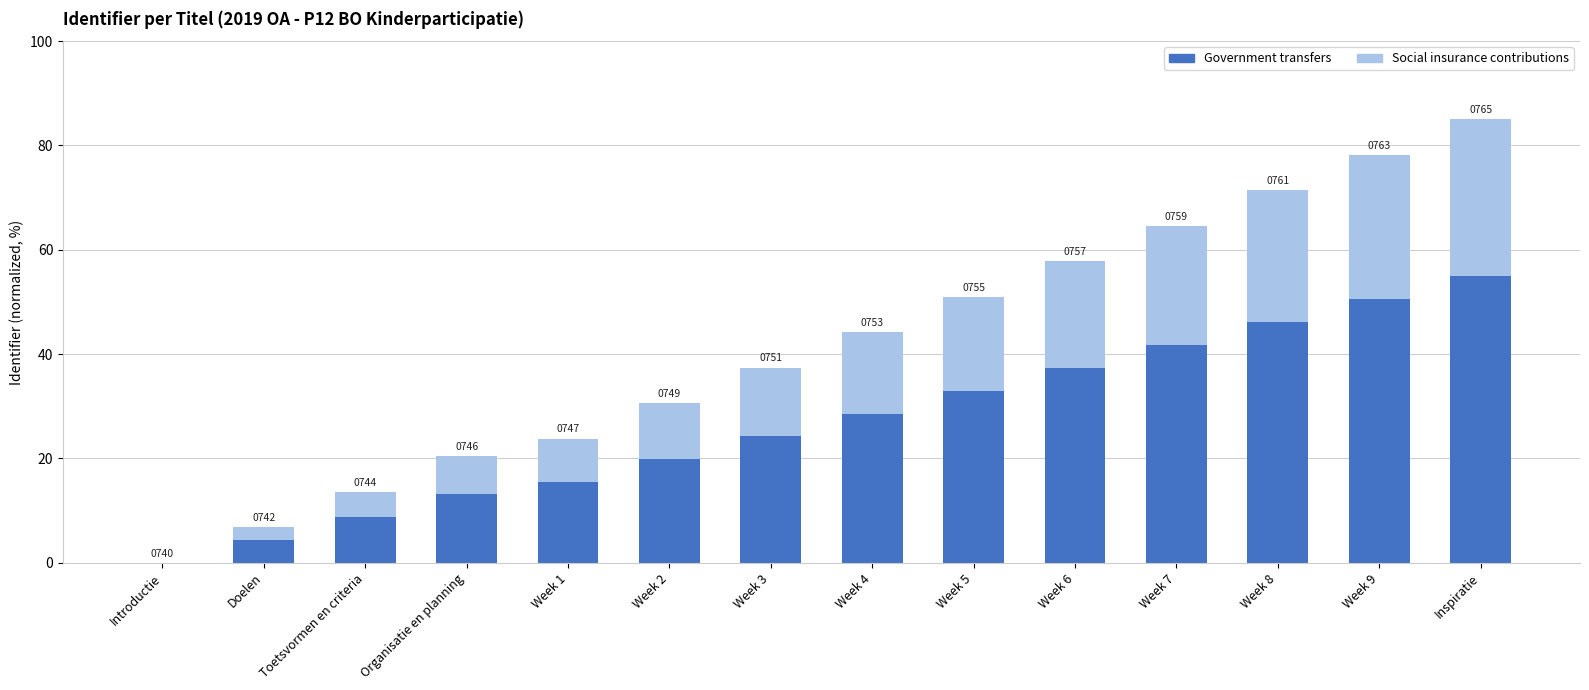

What are all the series names shown in the legend?

Government transfers, Social insurance contributions